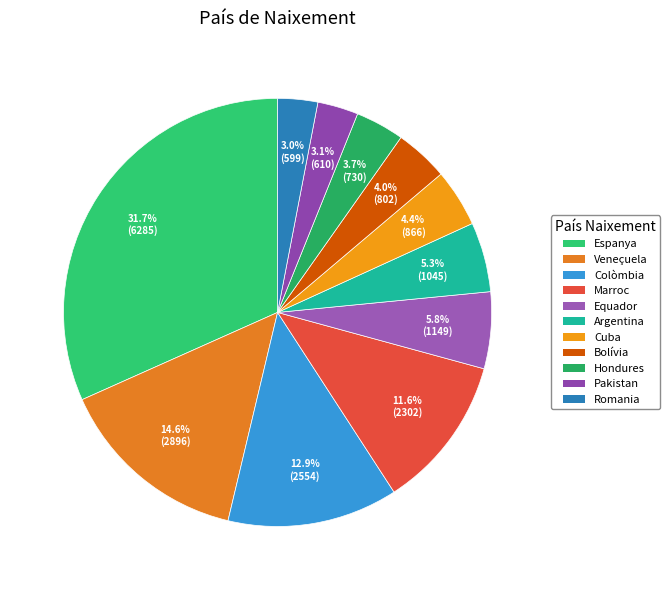

What percentage is NOT represented by Hondures?

96.3%